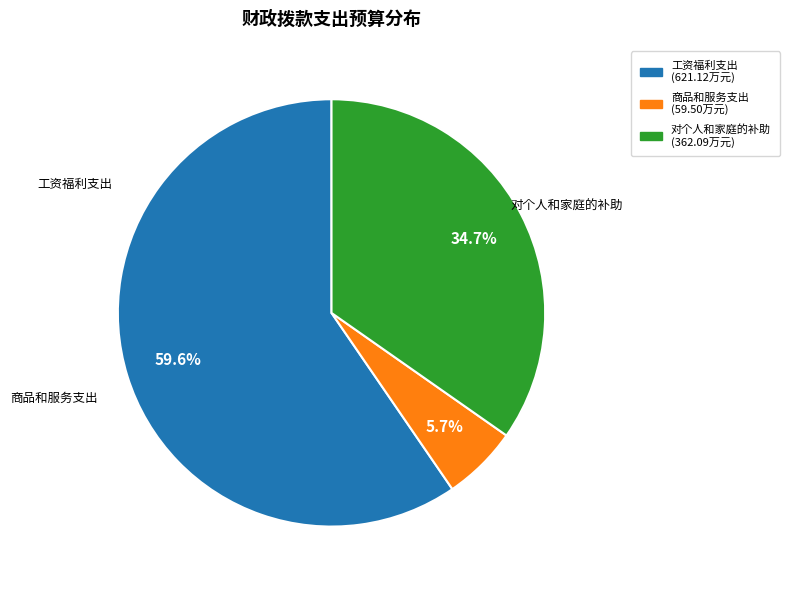

True or false: 对个人和家庭的补助 accounts for 26% of the total.

False